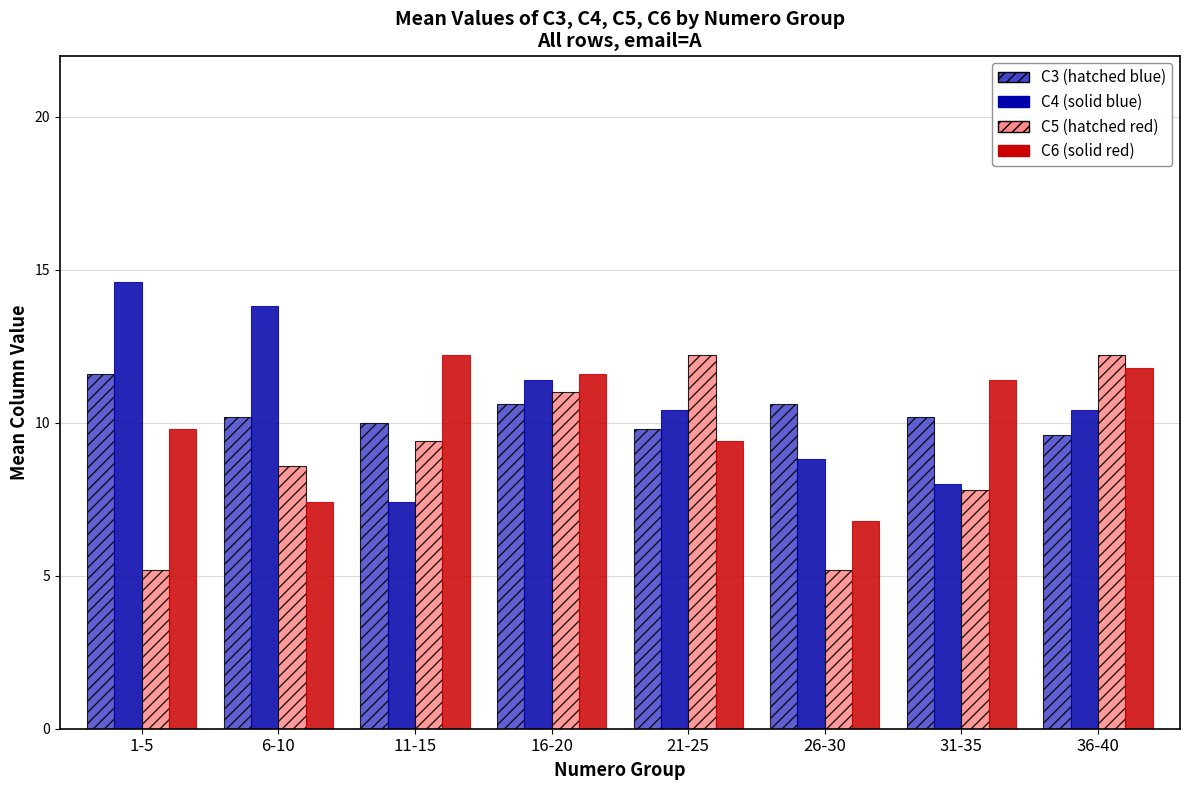

Reading left to right, transcribe all the data shown in this chart.

C3: 11.6	10.2	10.0	10.6	9.8	10.6	10.2	9.6
C4: 14.6	13.8	7.4	11.4	10.4	8.8	8.0	10.4
C5: 5.2	8.6	9.4	11.0	12.2	5.2	7.8	12.2
C6: 9.8	7.4	12.2	11.6	9.4	6.8	11.4	11.8